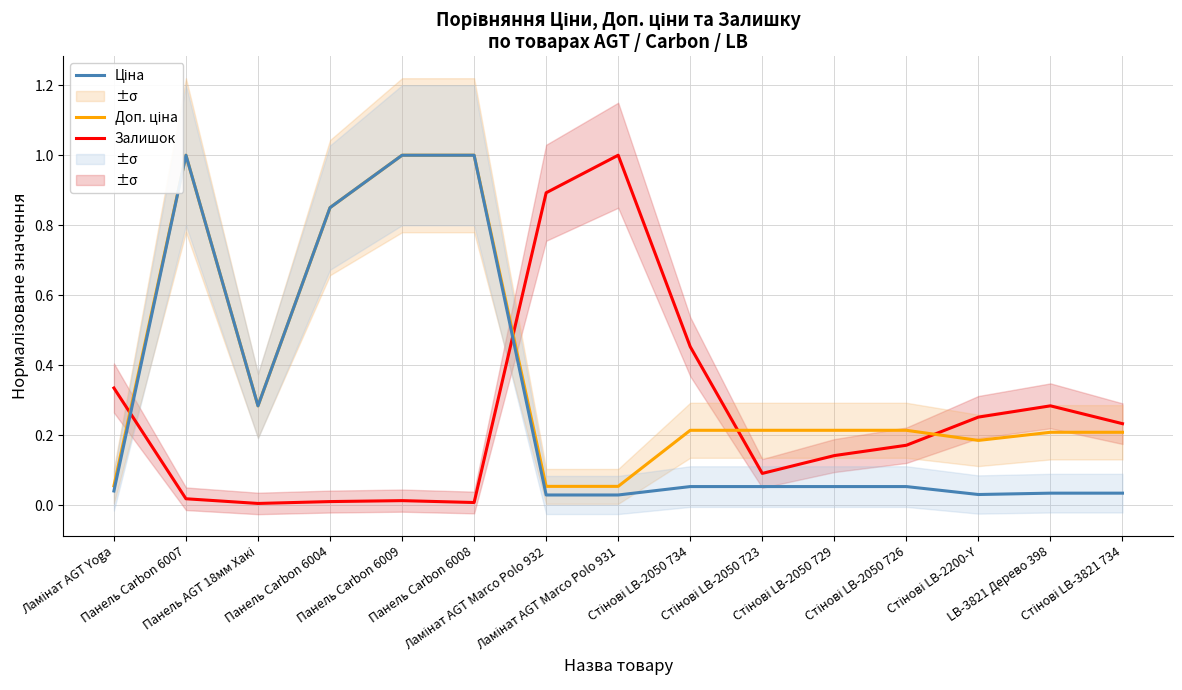

Is the value of Залишок at Стінові LB-2050 734 greater than the value of Ціна at LB-3821 Дерево 398?

Yes